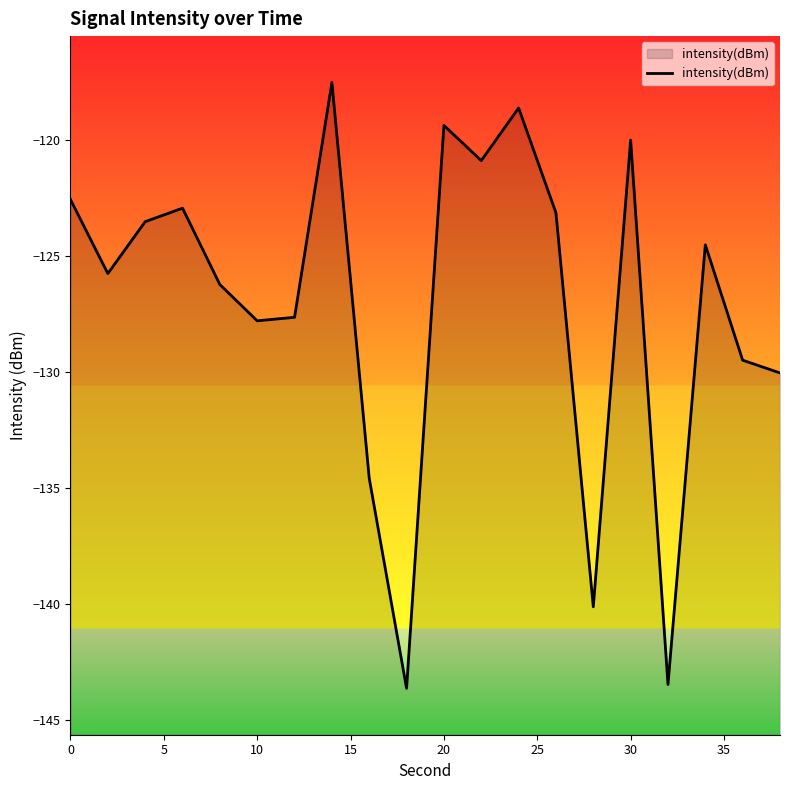

What is the change in value from 0 to 10?

-5.2